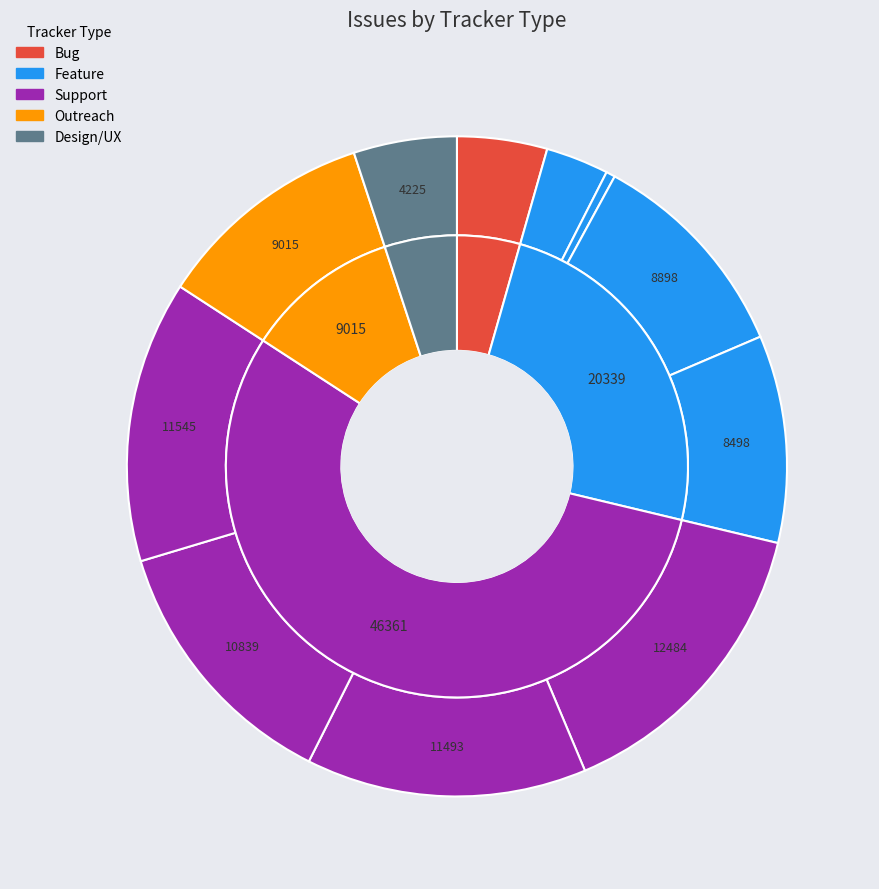

Rank the categories by value from lowest to highest.

Feature, Feature, Bug, Design/UX, Feature, Feature, Outreach, Support, Support, Support, Support